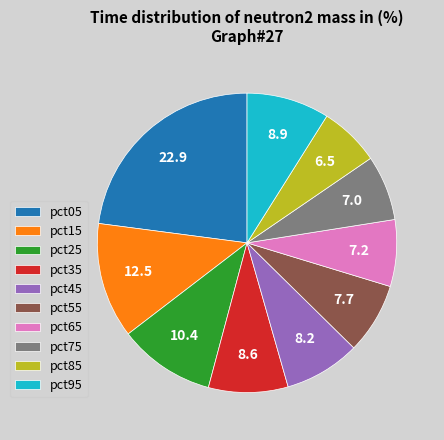

Does any single category account for the majority?

No